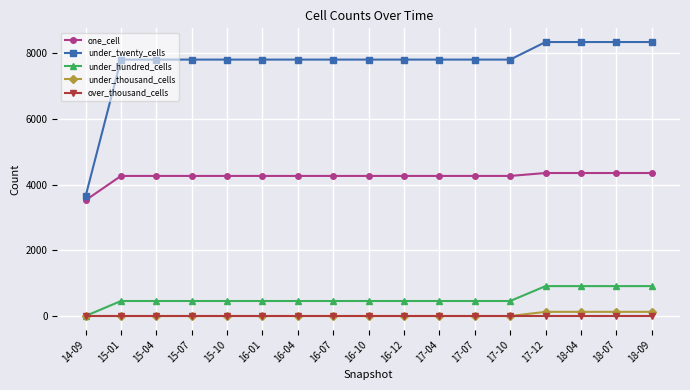

What is the total value across all series at 17-04?

12538